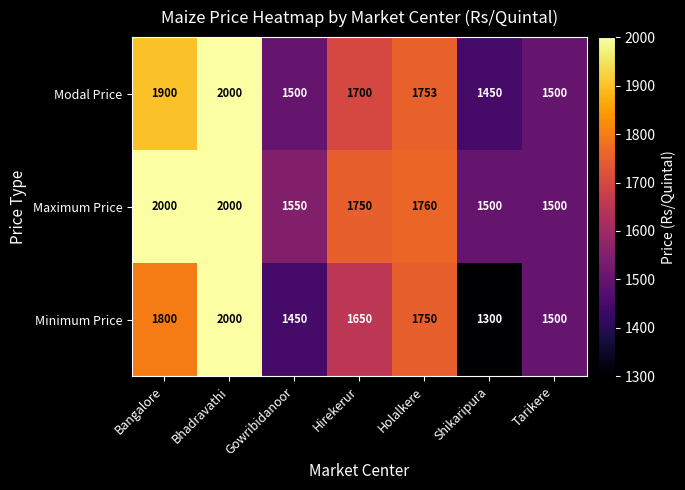

Count the number of data series in this chart.

3